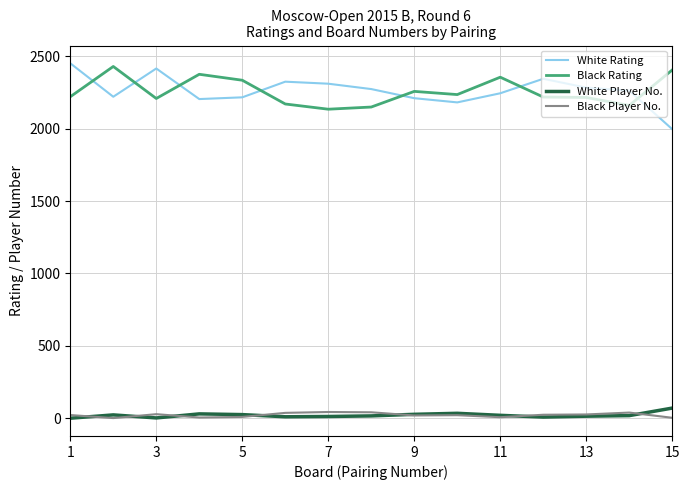

Does the chart display data point markers on the line(s)?

No